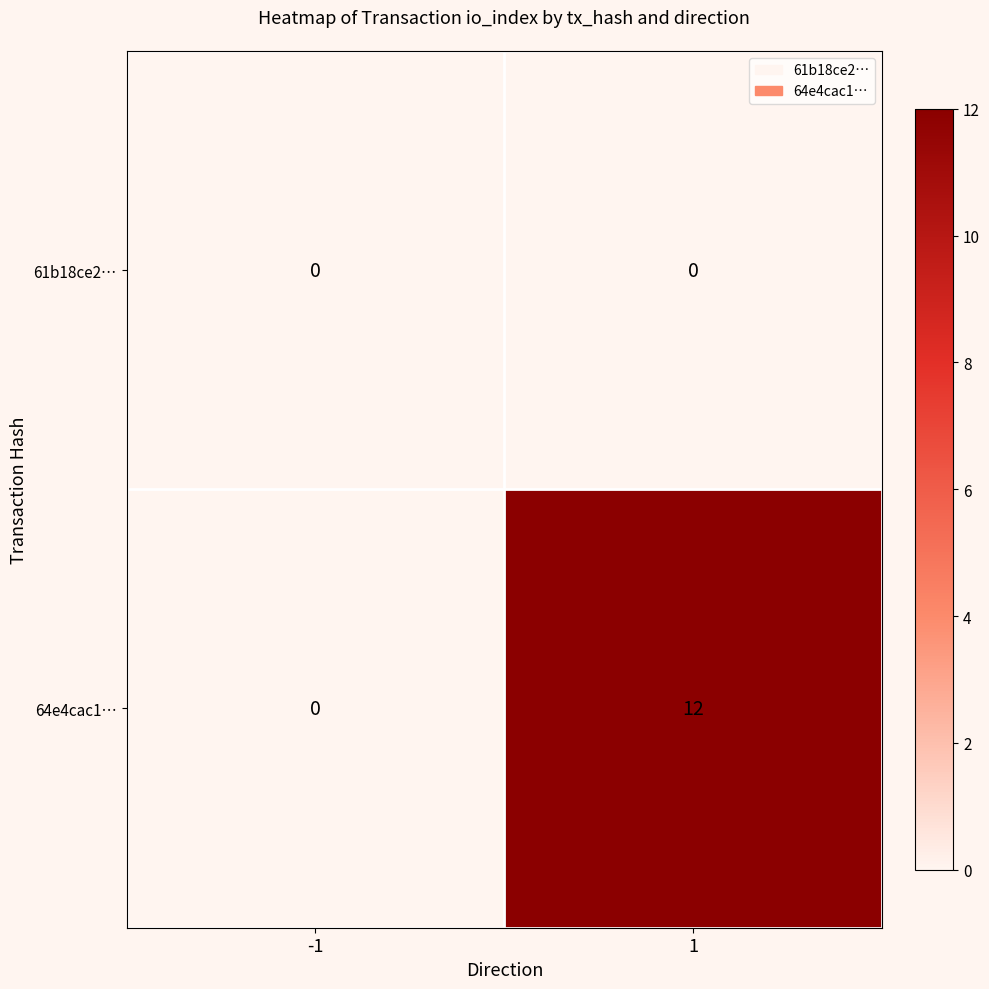

Reading left to right, list all the values displayed in this chart.

61b18ce2…: -1=0	1=0
64e4cac1…: -1=0	1=12